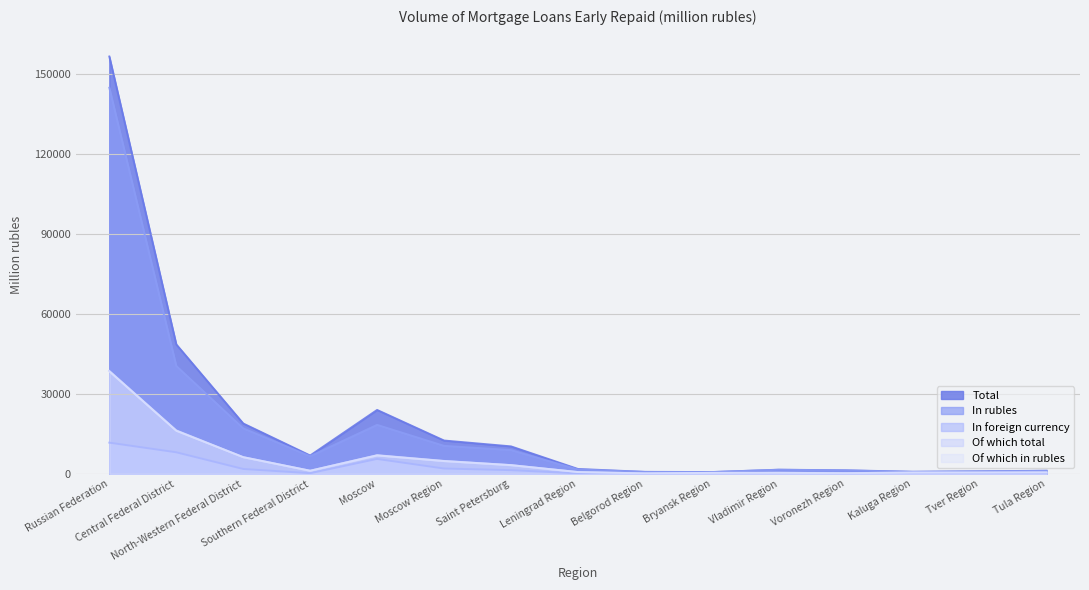

Where is In foreign currency nearest to the value 5858?

Moscow